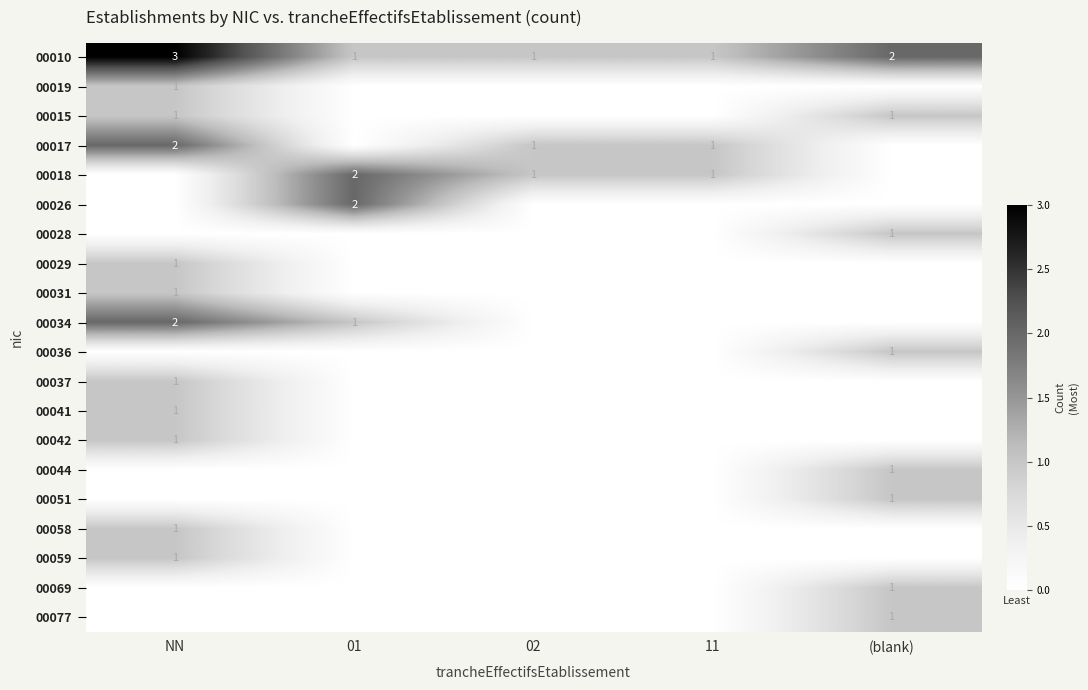

How many positive values does the 00037 series have?

1